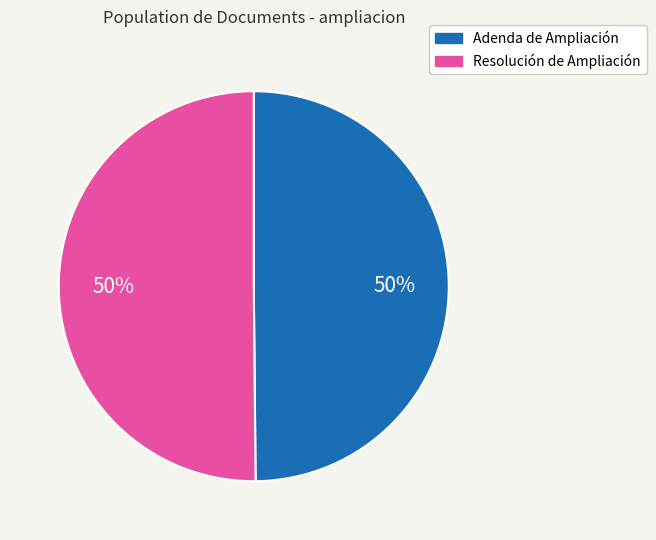

Do Resolución de Ampliación and Adenda de Ampliación together represent more than half of the pie?

Yes